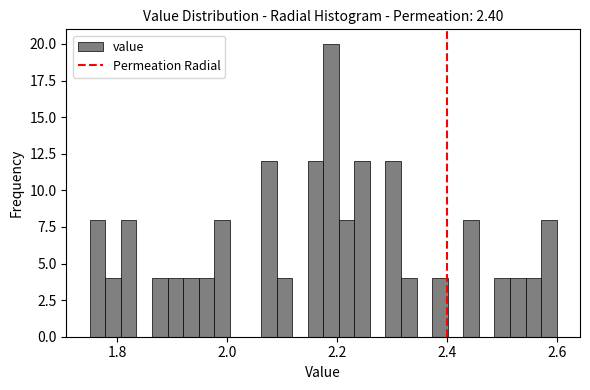

Around what value on the x-axis is the tallest bar? Give the approximate position of its centre, as read against the axis.

2.18